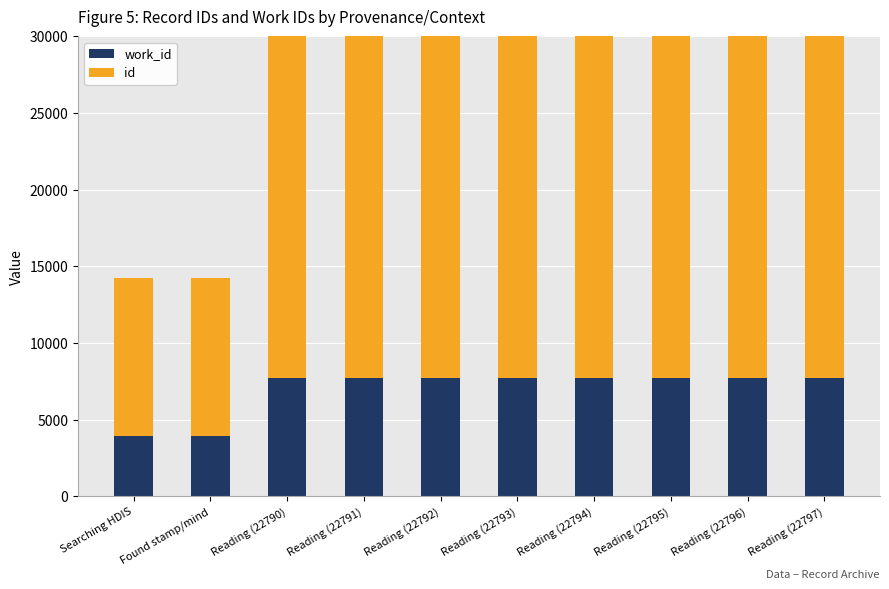

What is the difference between the maximum and minimum values in the work_id series?

3728